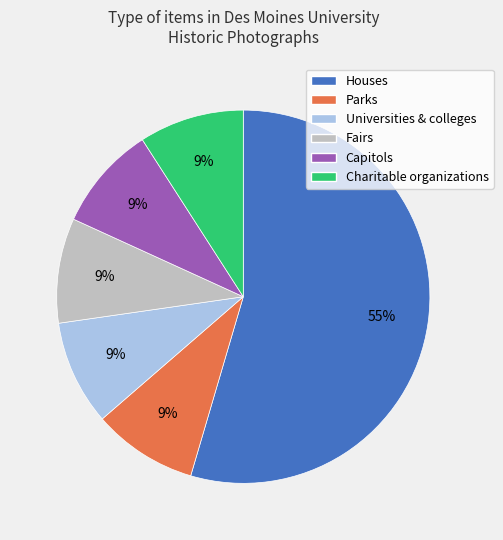

To the nearest percent, what percentage of the pie is Universities & colleges?

9%